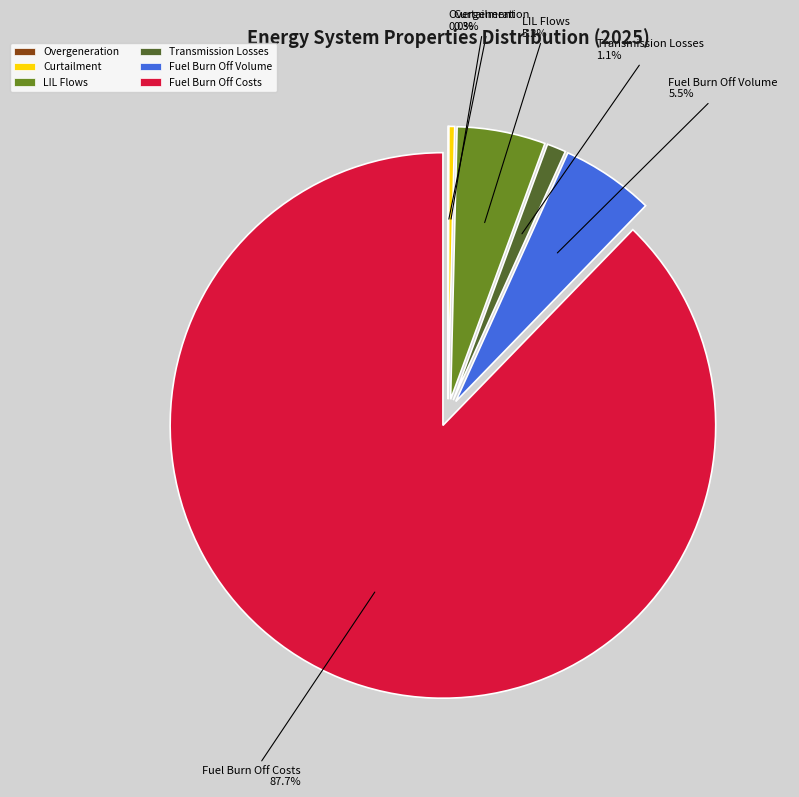

Which has a higher value, Fuel Burn Off Costs or Transmission Losses?

Fuel Burn Off Costs